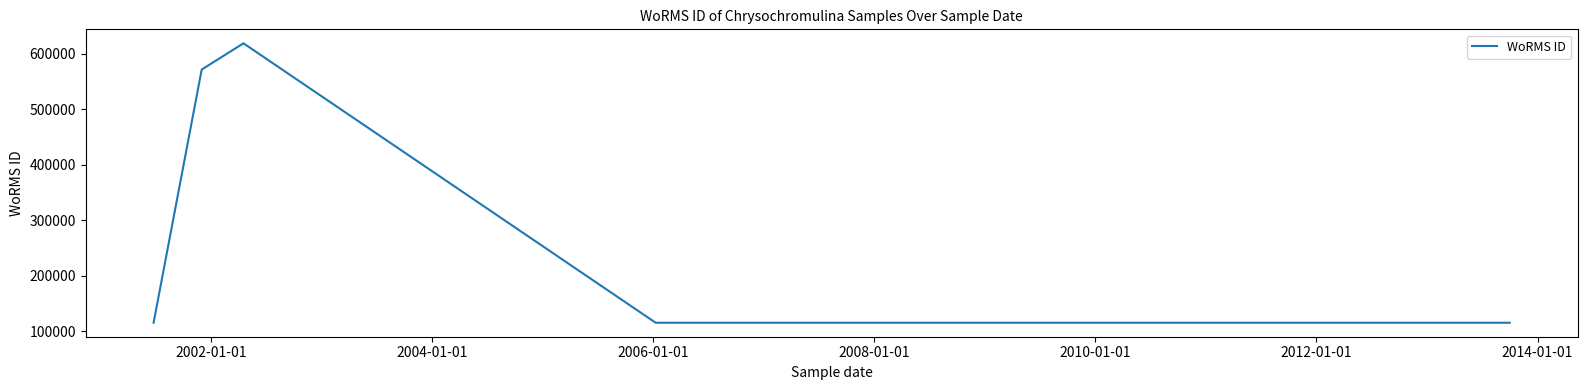

True or false: the data has more than 1 interior local peaks.

False